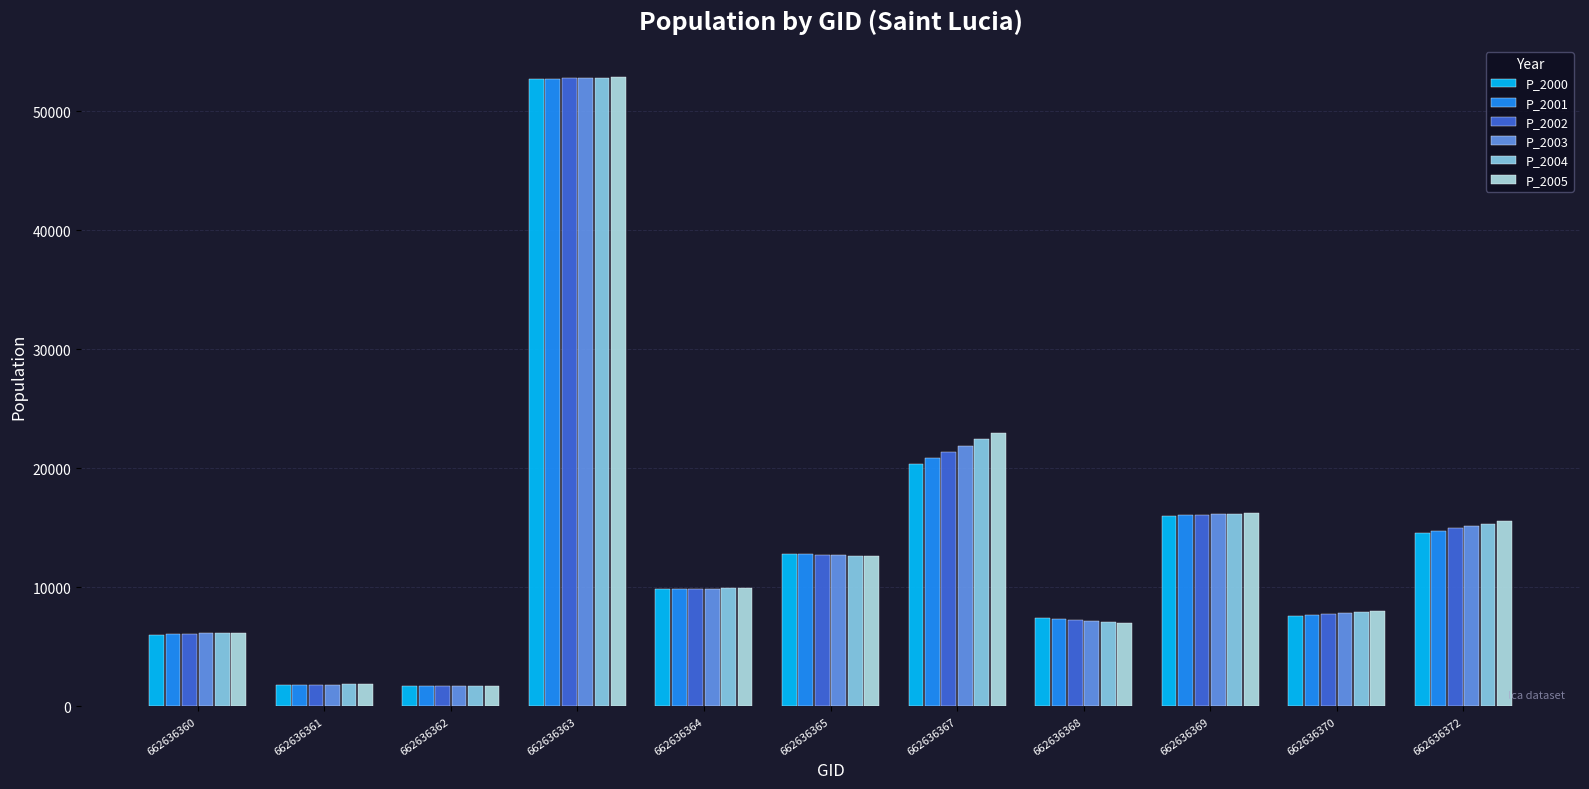

Which category has the highest value across all series?

662636363